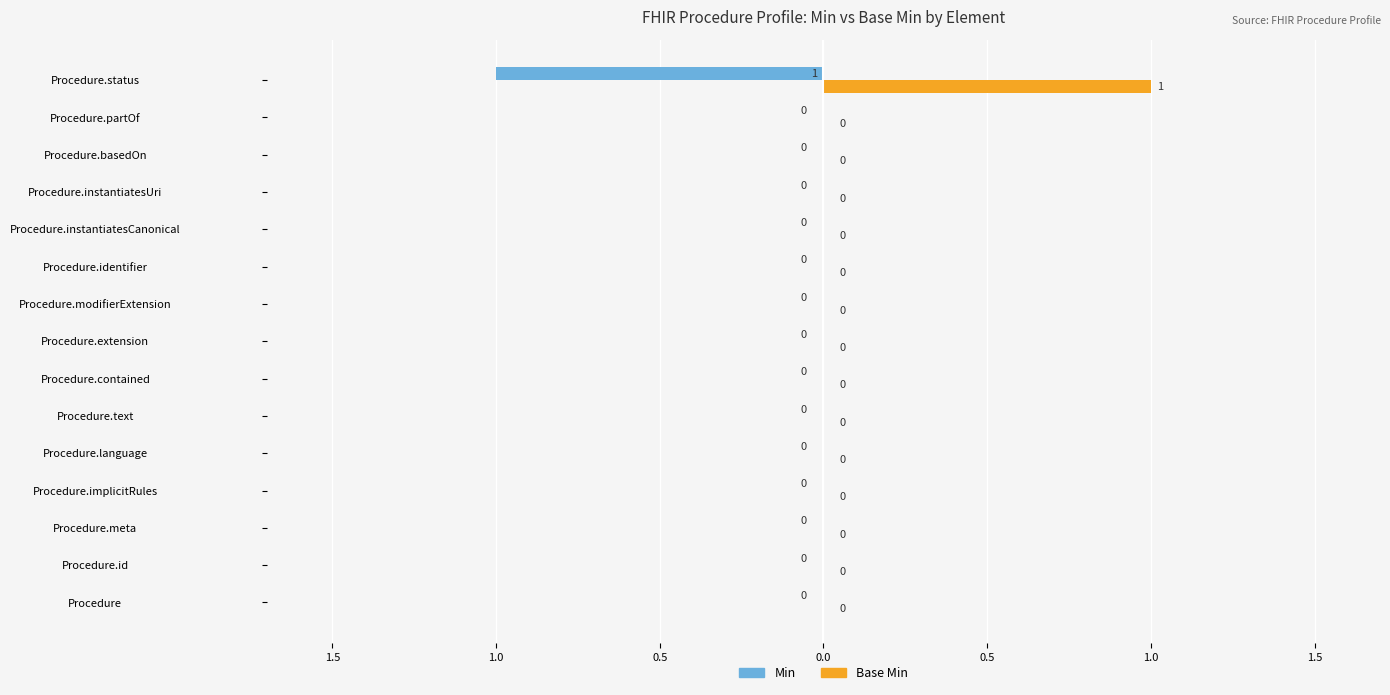

What is the difference between the maximum and minimum values in the Min series?

1